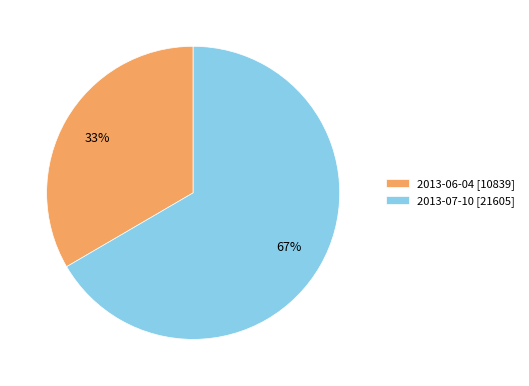

Which category has the smallest portion of the pie?

2013-06-04